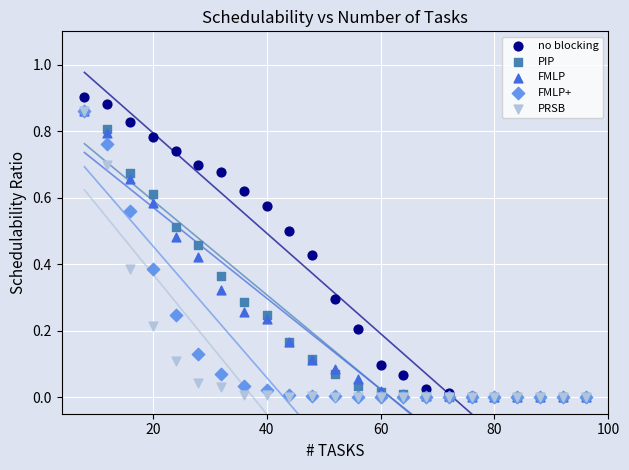

Which series contains the highest Y value?

no blocking